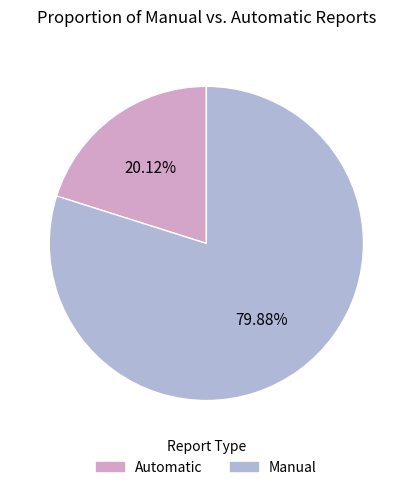

Is there a majority slice in this chart?

Yes